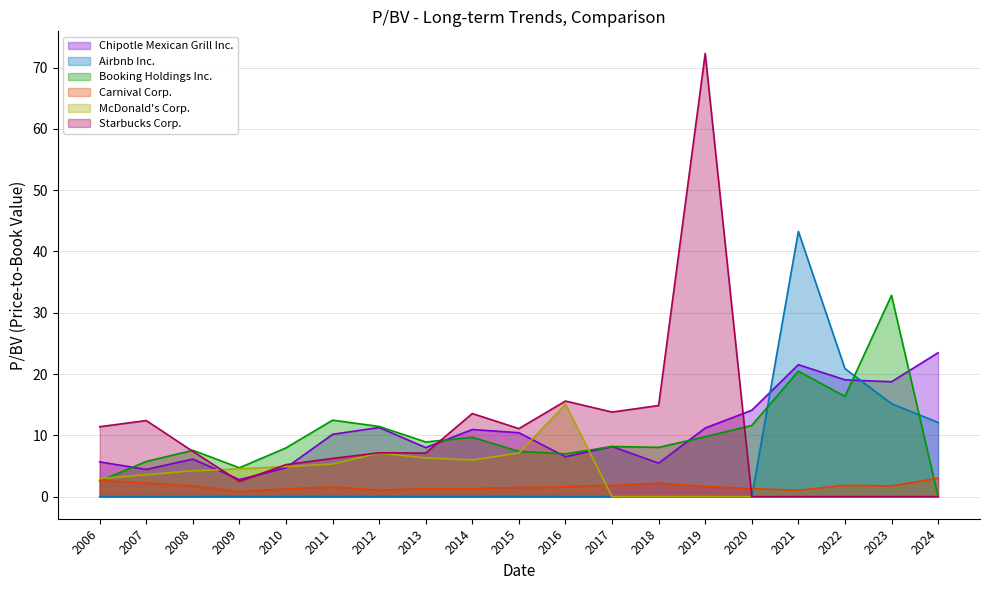

Reading right to left, extract all data points from this chart.

Chipotle Mexican Grill Inc.: 23.5	18.7	19.1	21.5	14.1	11.2	5.5	8.2	6.5	10.4	10.9	8.0	11.3	10.2	4.7	2.8	6.1	4.4	5.7
Airbnb Inc.: 12.1	15.2	20.9	43.3	0.0	0.0	0.0	0.0	0.0	0.0	0.0	0.0	0.0	0.0	0.0	0.0	0.0	0.0	0.0
Booking Holdings Inc.: 0.0	32.8	16.4	20.5	11.6	9.8	8.0	8.2	7.0	7.4	9.7	8.9	11.4	12.5	8.0	4.7	7.5	5.7	2.5
Carnival Corp.: 3.0	1.7	1.8	1.0	1.3	1.7	2.2	1.9	1.6	1.5	1.3	1.3	1.0	1.6	1.3	0.8	1.8	2.2	2.6
McDonald's Corp.: 0.0	0.0	0.0	0.0	0.0	0.0	0.0	0.0	15.1	7.1	6.0	6.3	7.1	5.3	4.9	4.5	4.2	3.6	2.9
Starbucks Corp.: 0.0	0.0	0.0	0.0	0.0	72.3	14.9	13.8	15.6	11.1	13.6	7.1	7.1	6.2	5.2	2.5	7.4	12.4	11.4